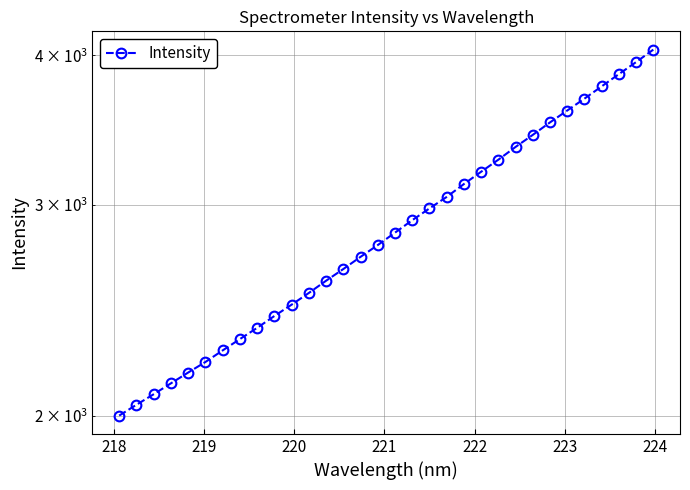

Reading left to right, what are all the values shown in this chart?

2002.1	2044.2	2085.9	2130.1	2174.7	2219.2	2269.1	2319.1	2369.6	2424.2	2477.6	2533.9	2594.1	2653.1	2715.9	2778.1	2845.1	2913.9	2980.6	3047.2	3123.5	3198.1	3273.1	3354.2	3432.9	3516.0	3597.2	3680.3	3768.0	3857.5	3947.8	4043.3